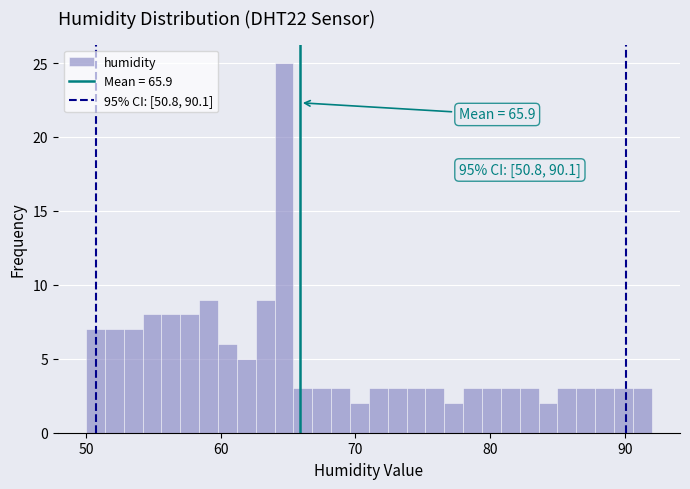

Around what value on the x-axis is the tallest bar? Give the approximate position of its centre, as read against the axis.

65